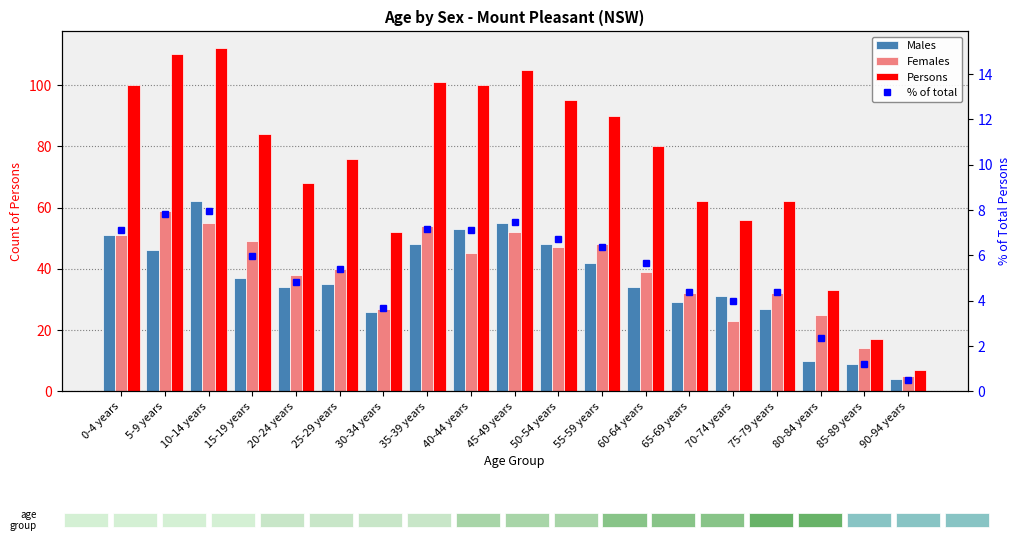

What are all the series names shown in the legend?

Males, Females, Persons, % of total